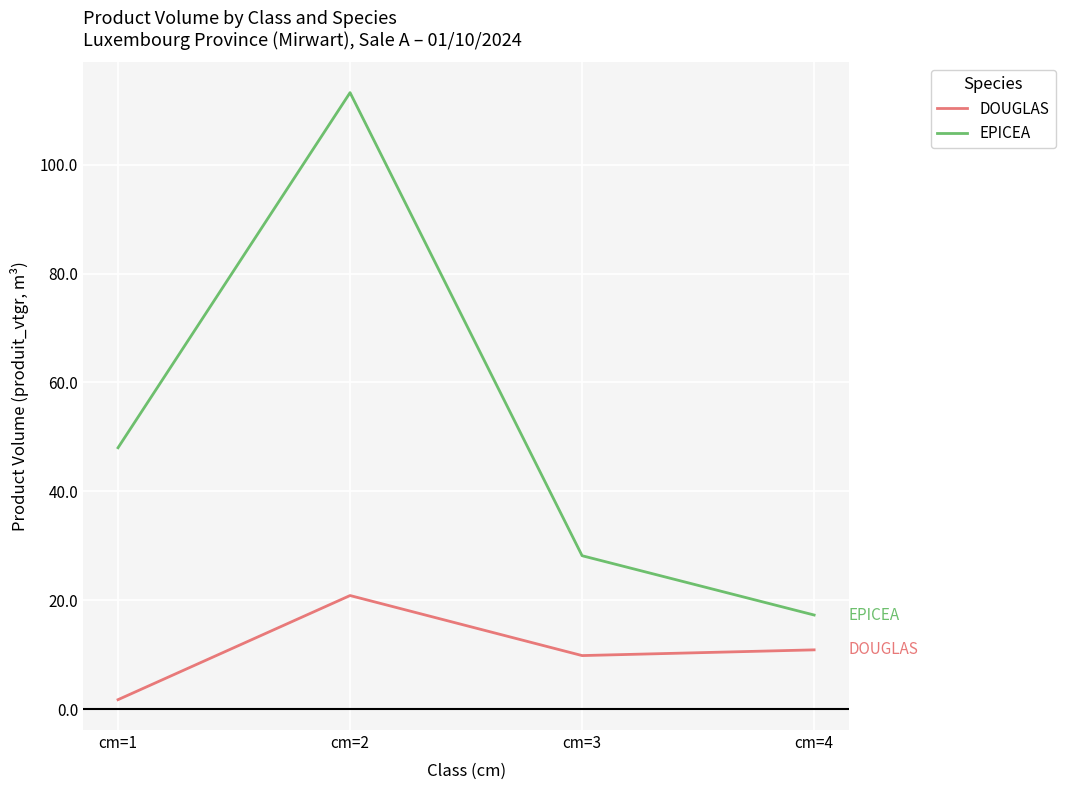

What is the approximate value of DOUGLAS at cm=2?

20.9